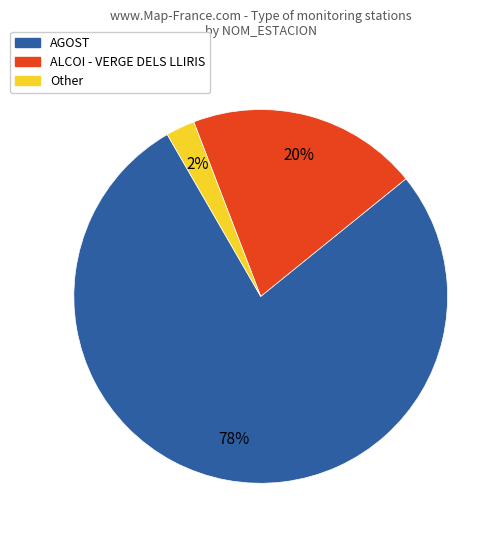

To the nearest percent, what is the average slice percentage?

33%